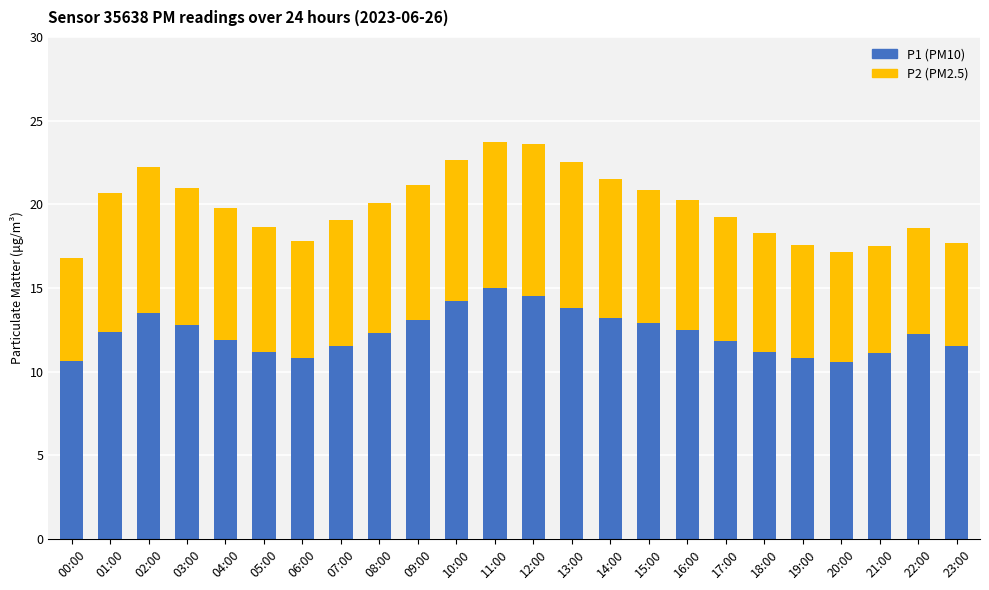

What is the total value across all series at 12:00?

23.6